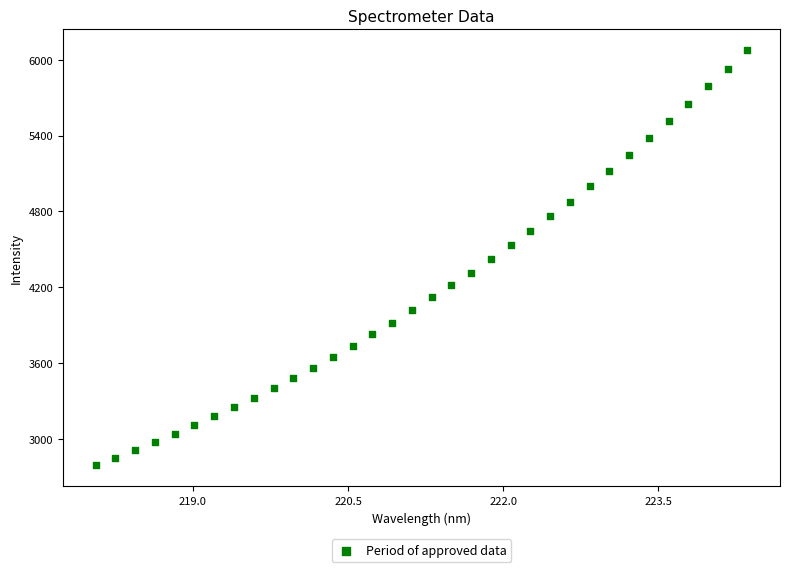

What is the range of Y values (max minus min)?

3287.4